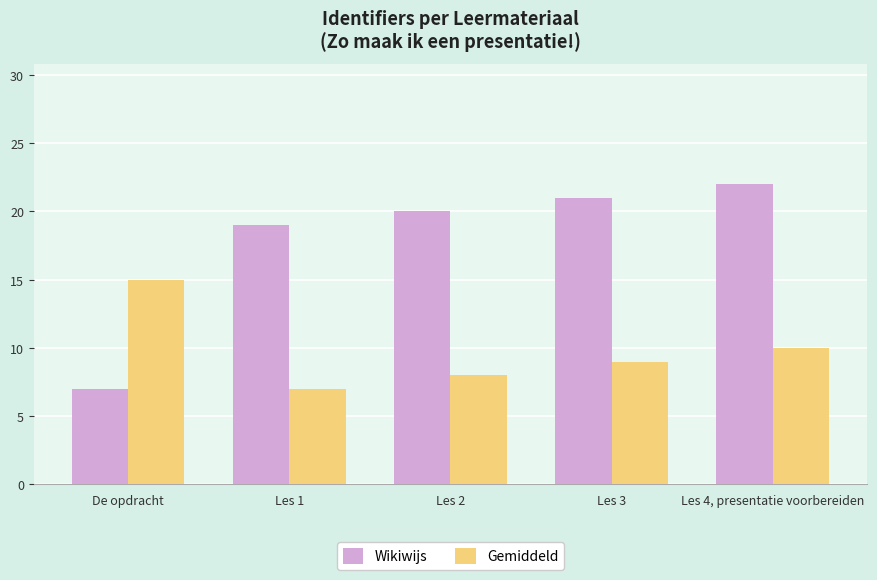

Which series has the largest range (max minus min)?

Wikiwijs